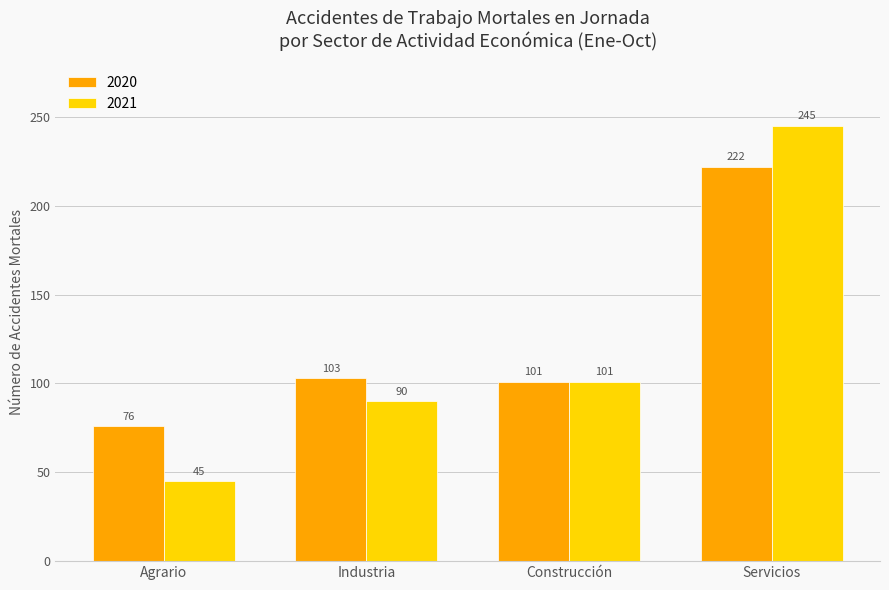

What is the minimum value for 2021?

45